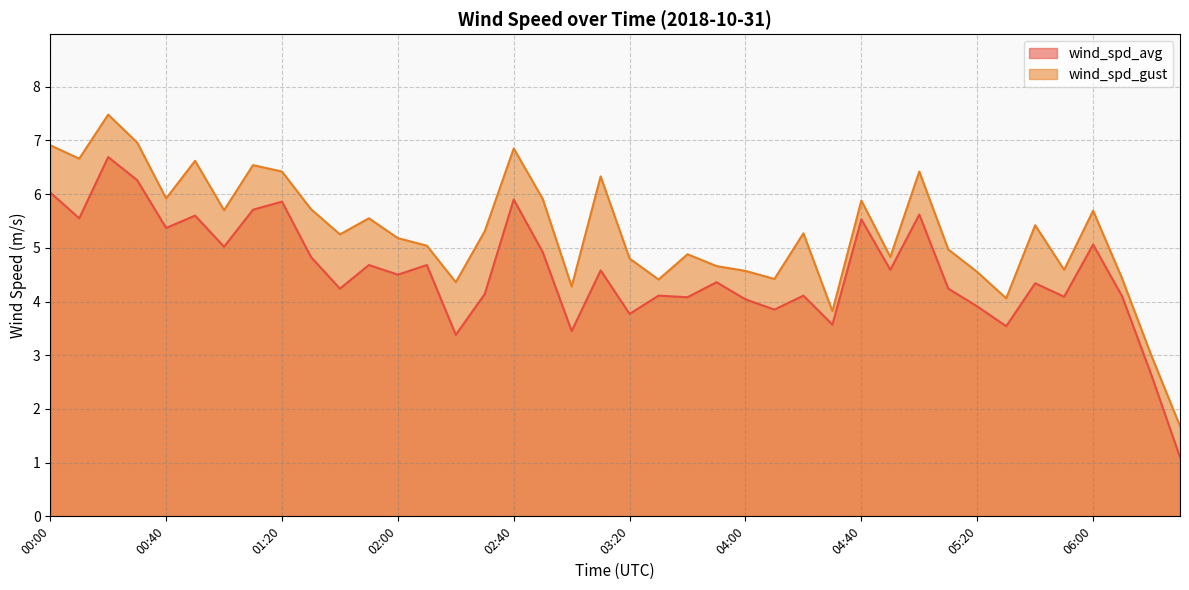

What is the value of the wind_spd_avg point at the 31st from the left?

5.6